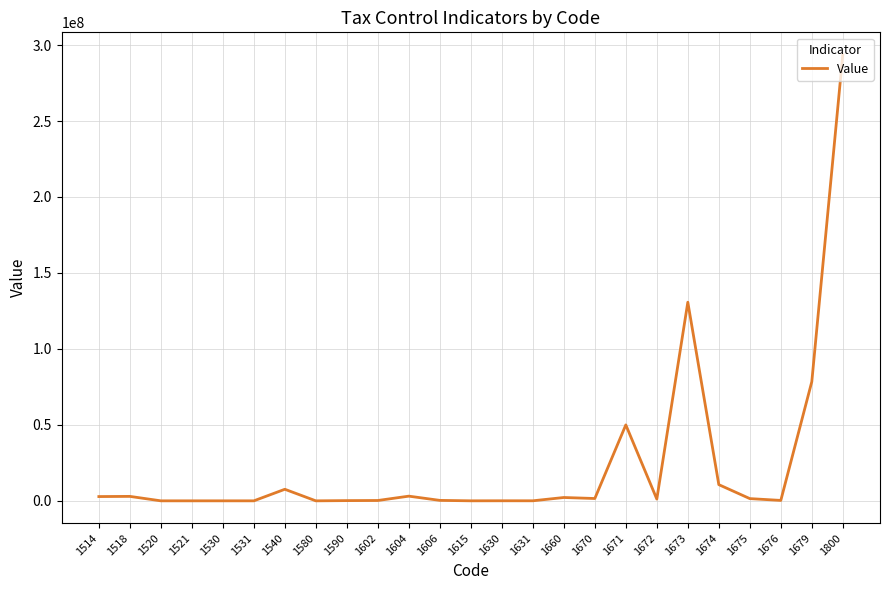

What is the maximum value shown in the chart?

293692450